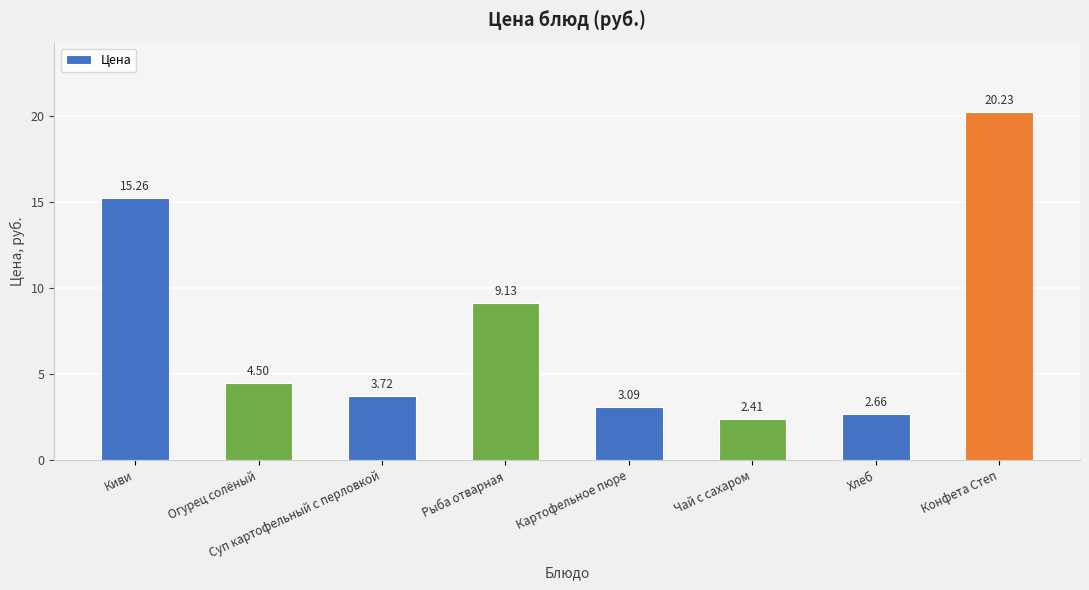

What is the difference between the maximum and minimum values?

17.8